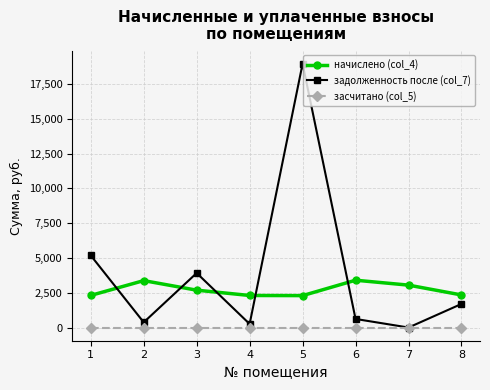

Rank the series by their maximum value, from highest to lowest.

задолженность после (col_7), начислено (col_4), засчитано (col_5)